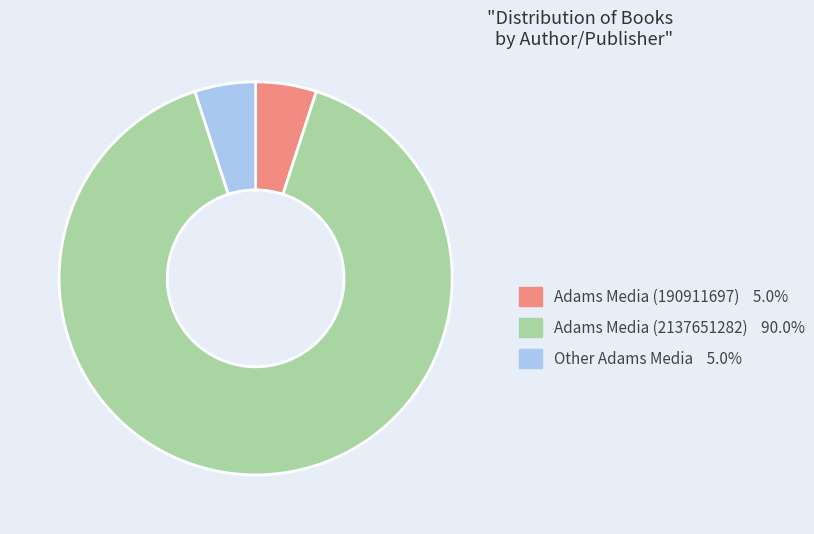

How many slices are in this pie chart?

3